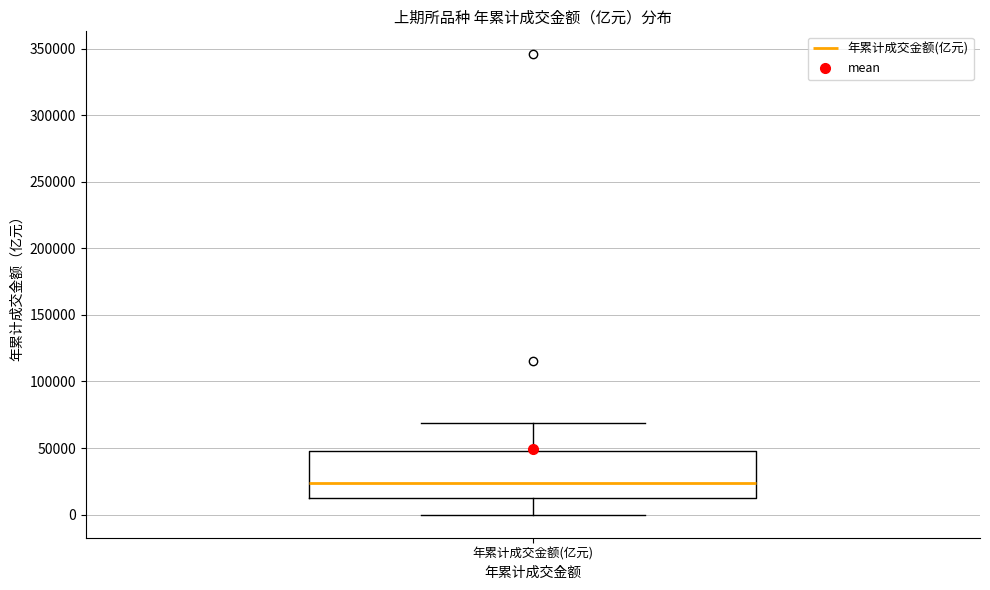

Where is the upper edge of the box for 年累计成交金额(亿元) on the y-axis? The values are not printed on the chart, so give them approximately, as read against the axis.

50000